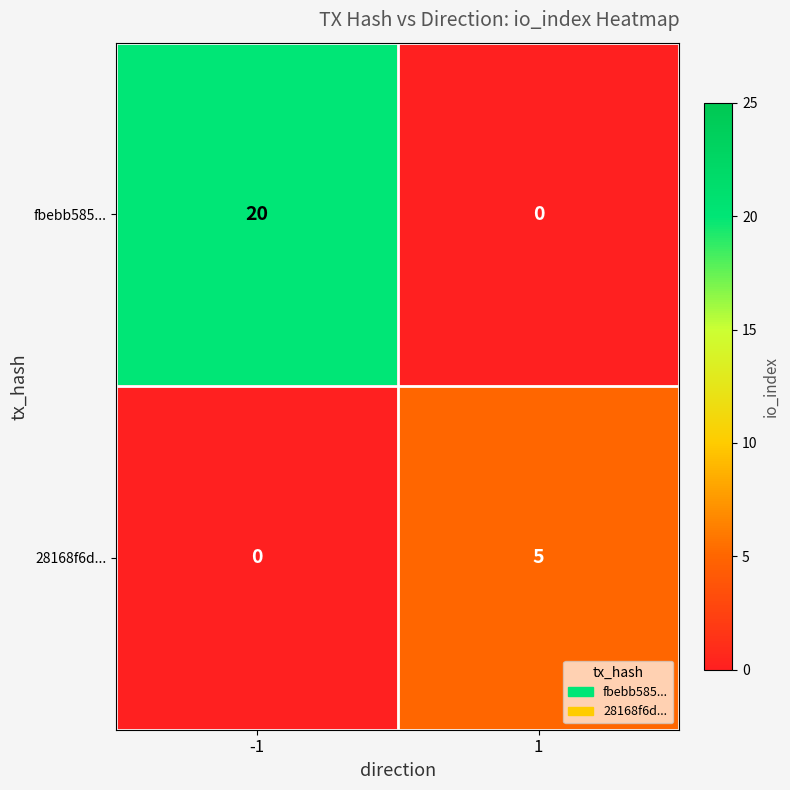

Rank the series by their maximum value, from highest to lowest.

fbebb585..., 28168f6d...